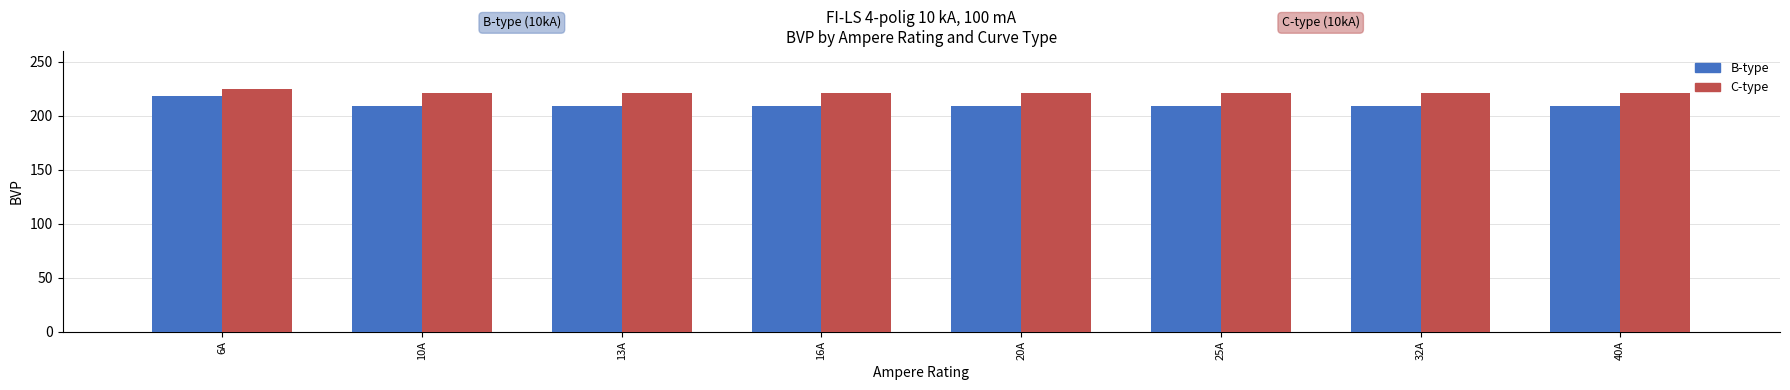

What is the sum of the B-type values at 20A and 40A?

418